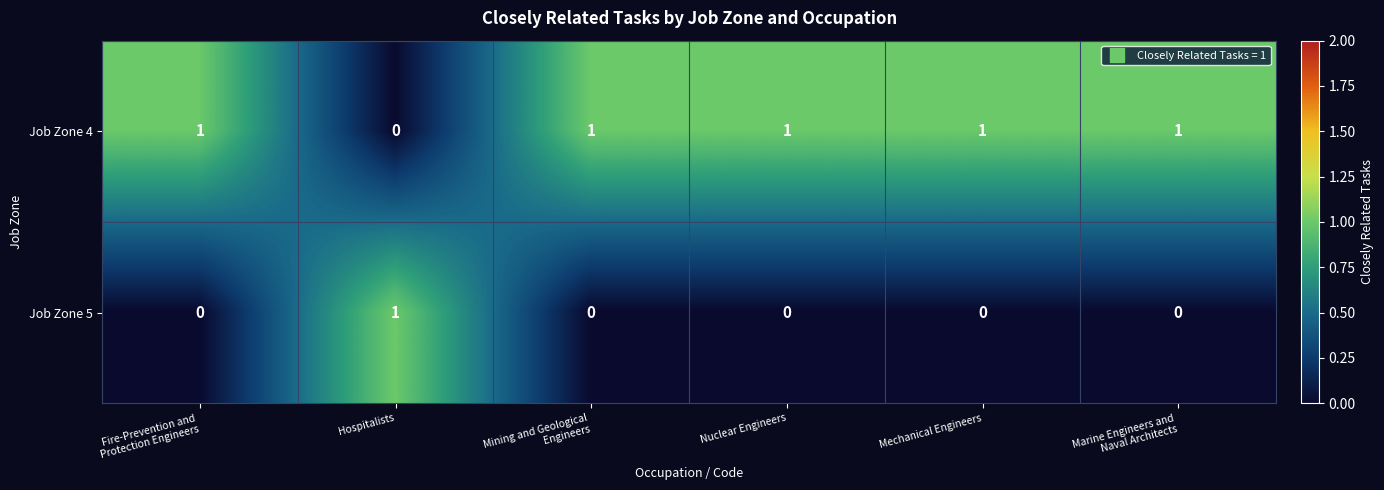

True or false: Job Zone 4 has a value of 1 at Mechanical Engineers.

True